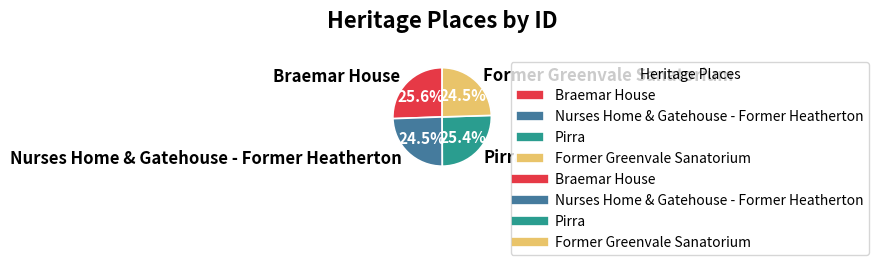

Approximately how many times larger is the value at Pirra compared to Braemar House?

1.0